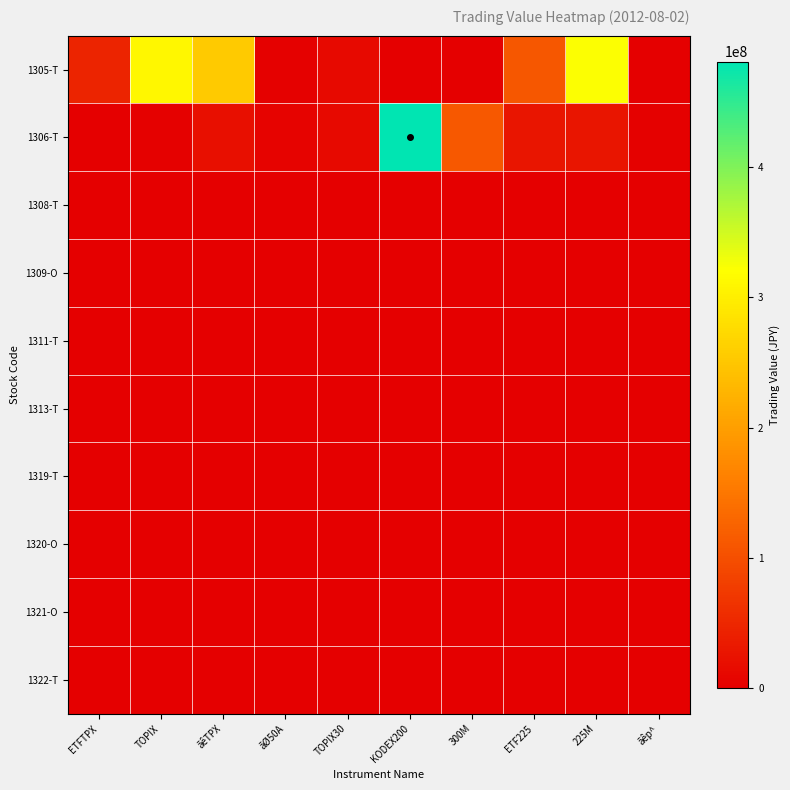

What is the difference between the highest and lowest values at ãØ50A?

4480750